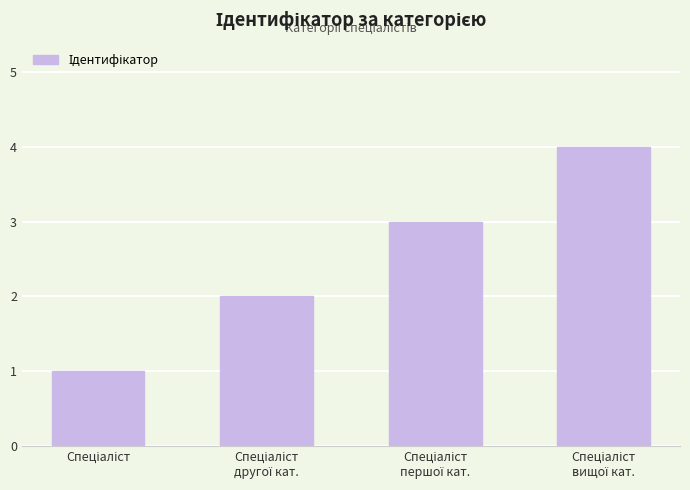

What is the maximum value shown in the chart?

4